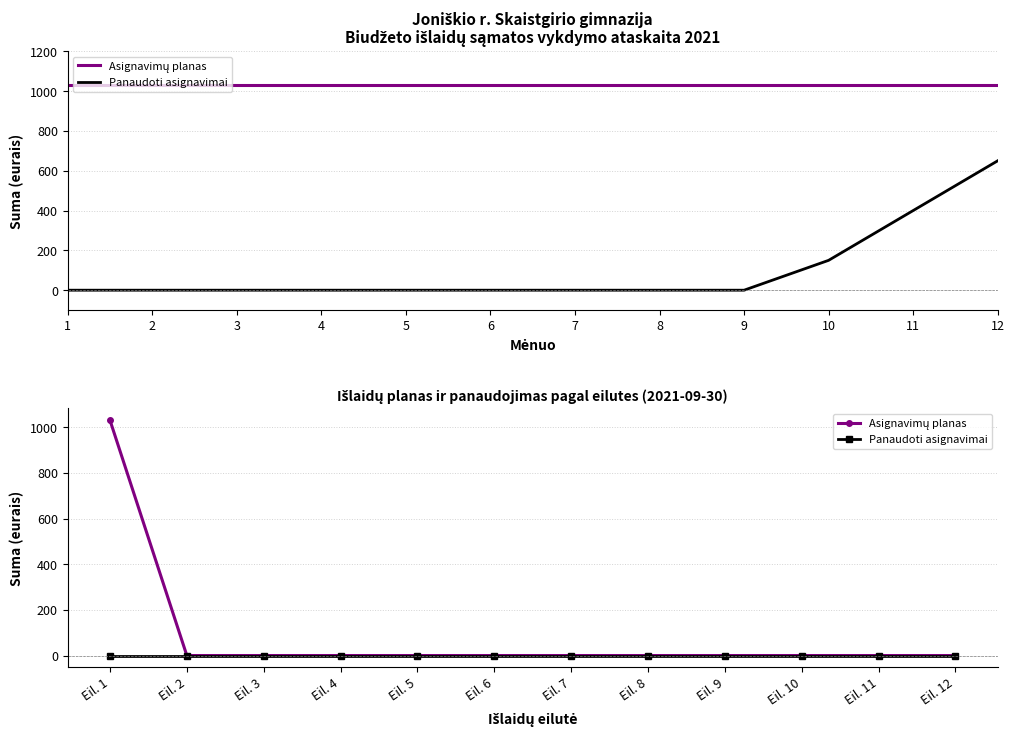

Which series has the largest total across all categories?

Asignavimų planas